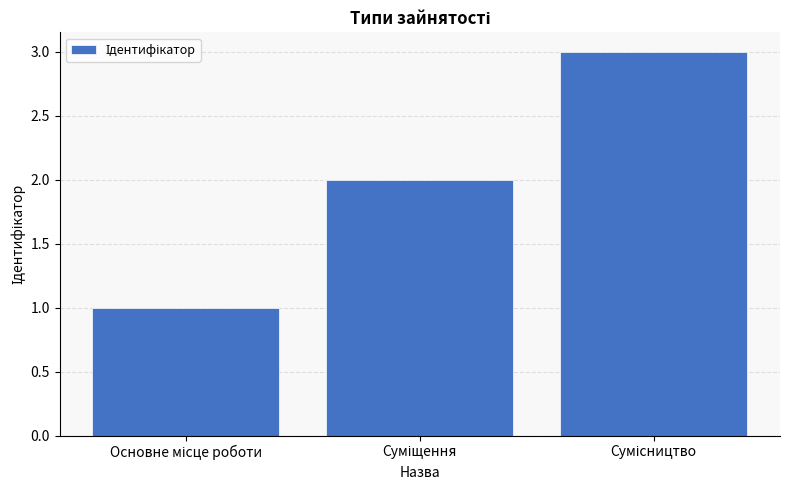

What is the maximum value shown in the chart?

3